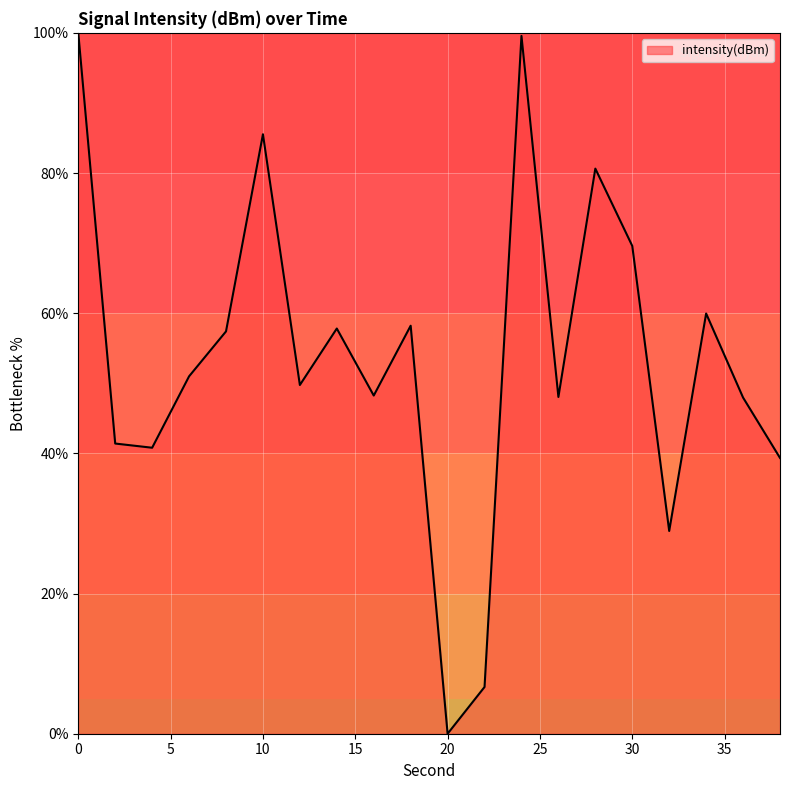

What is the greatest value displayed?

100.0